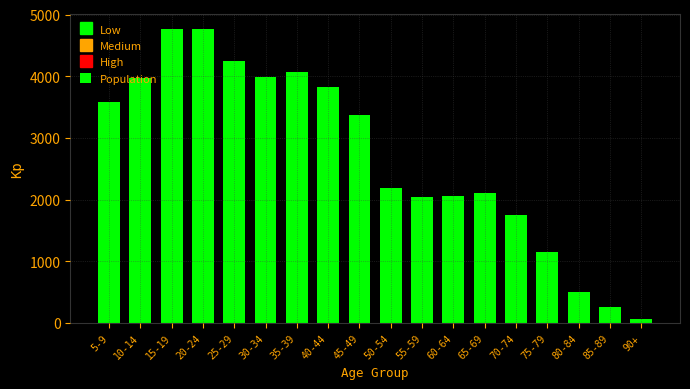

The value at 80-84 is 243. True or false?

False